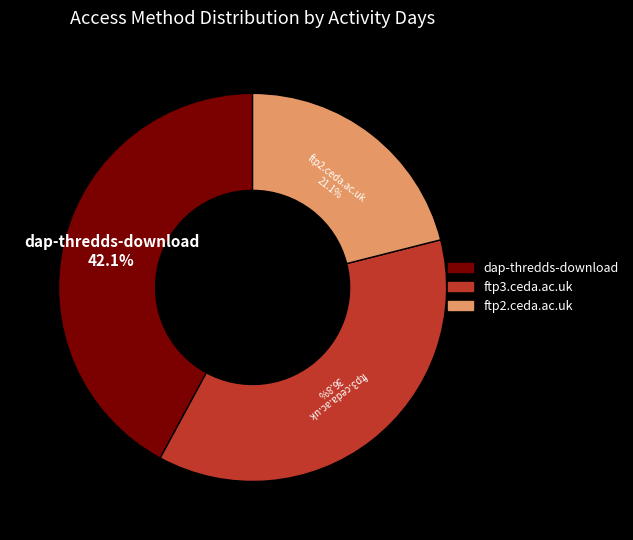

What percentage do ftp2.ceda.ac.uk and ftp3.ceda.ac.uk together represent?

57.9%